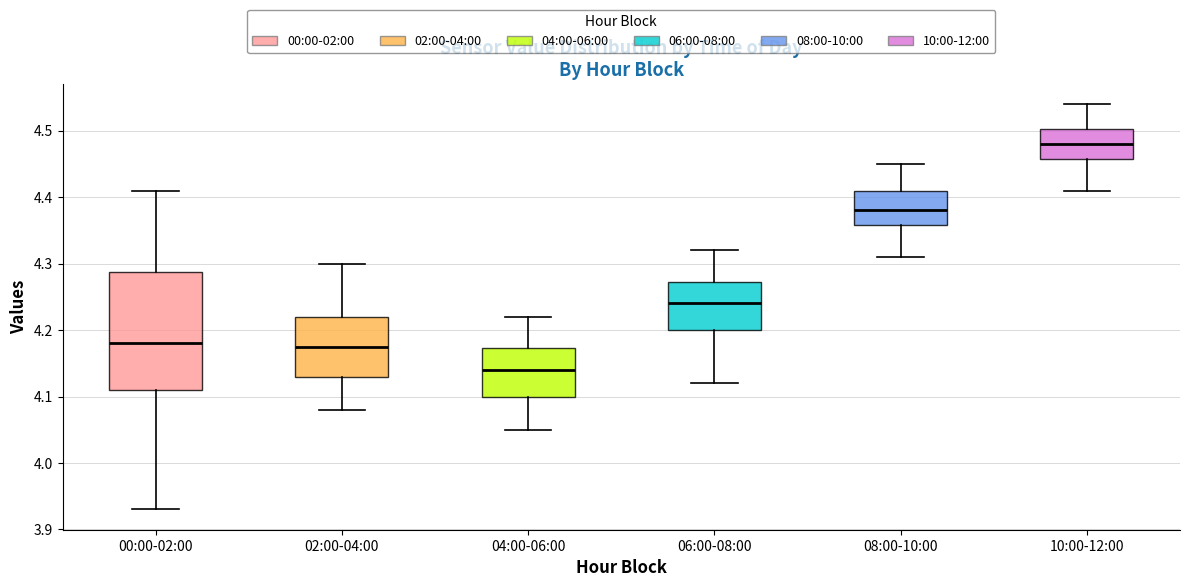

Reading left to right, transcribe this box plot: for each box, give where its median line is, the range the box spans, and where its two whiskers end, as read against the y-axis. The values are not printed on the chart, so give them approximately, as read against the axis.

00:00-02:00: median 4.18, box 4.11 to 4.29, whiskers 3.93 to 4.41
02:00-04:00: median 4.18, box 4.13 to 4.22, whiskers 4.08 to 4.30
04:00-06:00: median 4.14, box 4.10 to 4.17, whiskers 4.05 to 4.22
06:00-08:00: median 4.24, box 4.20 to 4.27, whiskers 4.12 to 4.32
08:00-10:00: median 4.38, box 4.36 to 4.41, whiskers 4.31 to 4.45
10:00-12:00: median 4.48, box 4.46 to 4.50, whiskers 4.41 to 4.54